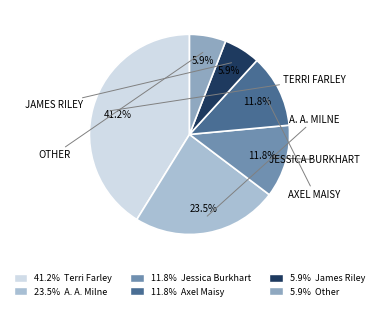

How many segments does this pie chart have?

6